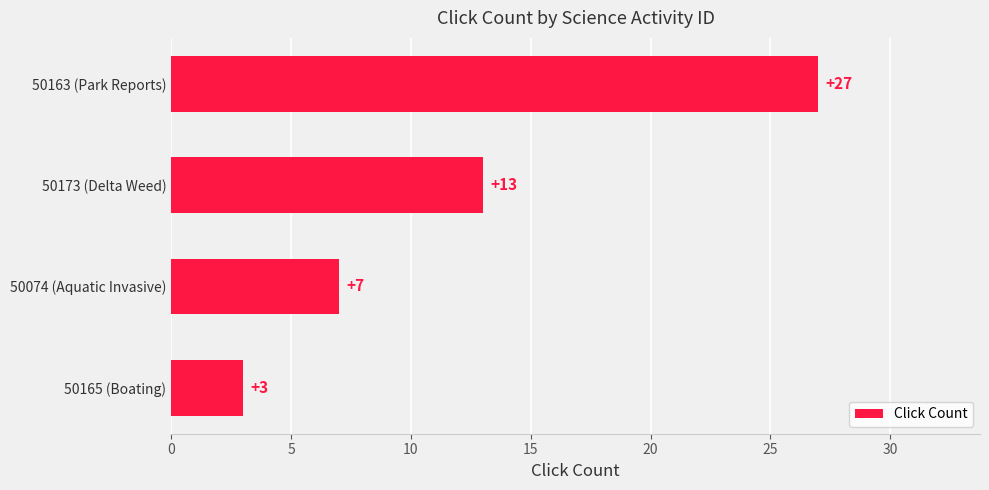

The value at 50163 (Park Reports) is 13. True or false?

False